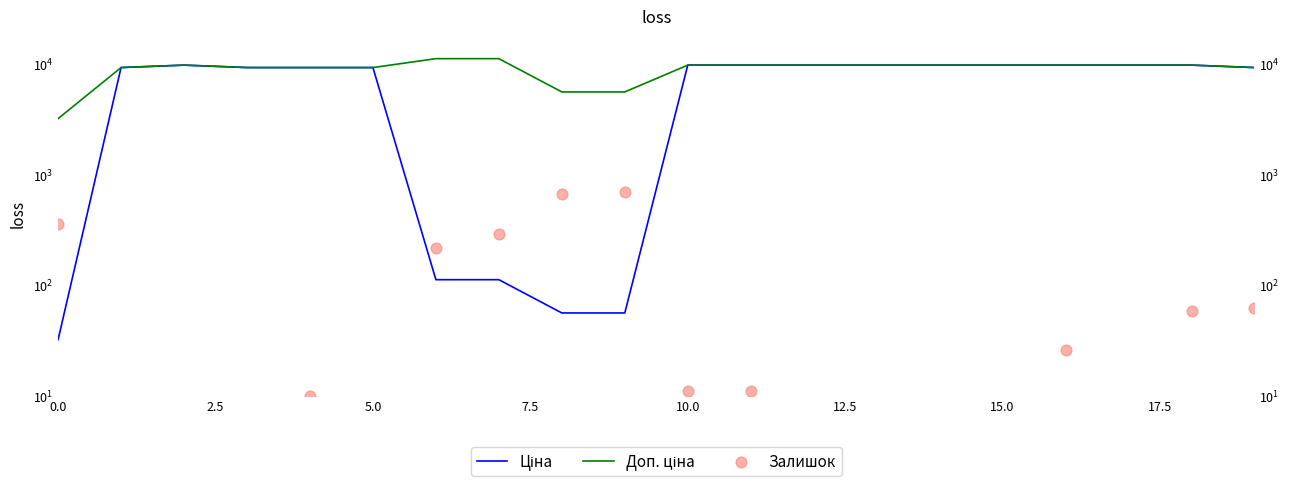

At which category is the sum across all series the highest?

18